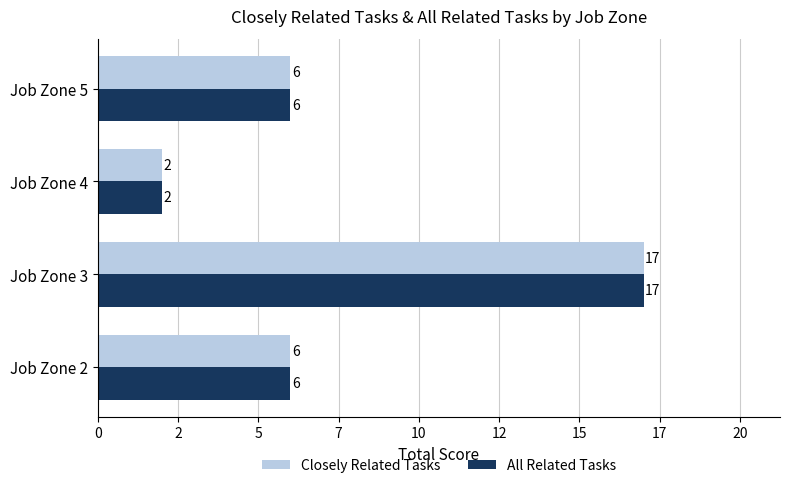

What are all the series names shown in the legend?

Closely Related Tasks, All Related Tasks